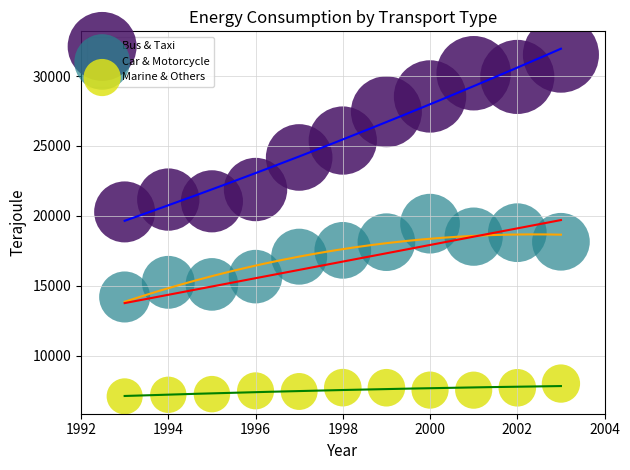

What is the X range (max minus min) for the scatter plot?

10